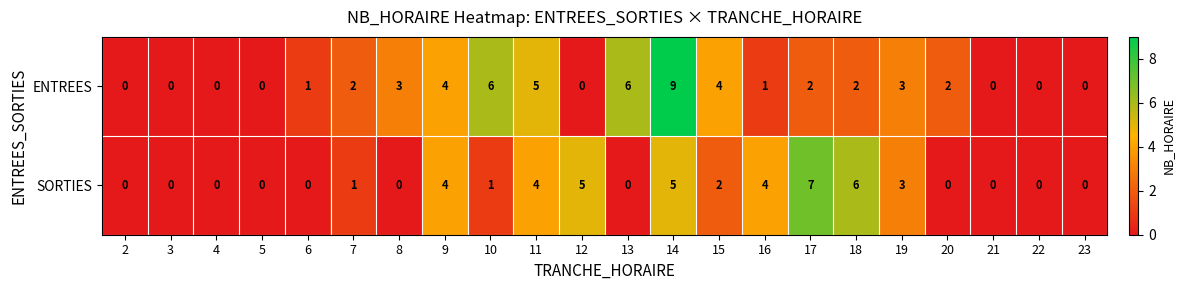

Which series has the largest total across all categories?

ENTREES